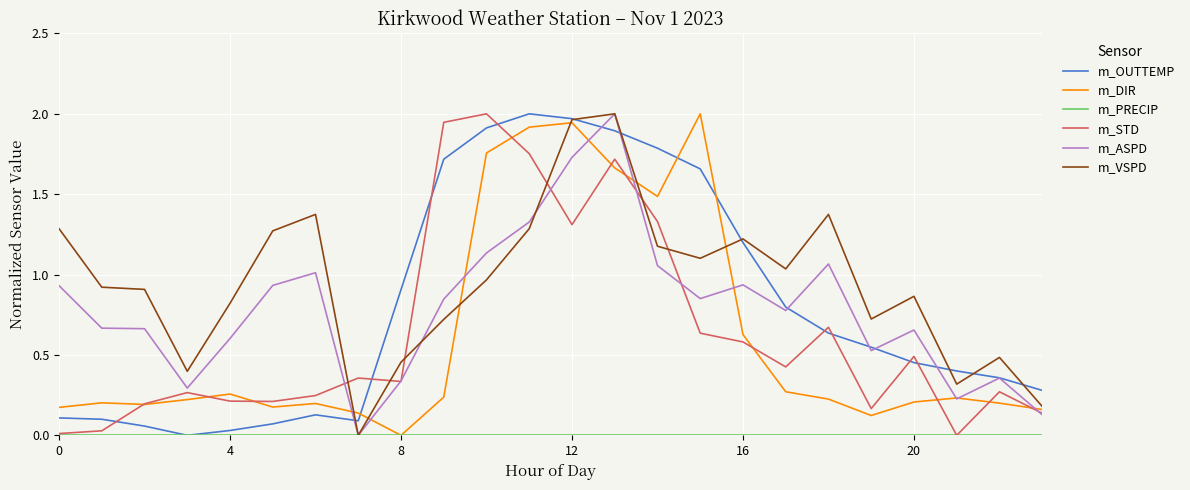

Which series has the largest total across all categories?

m_VSPD